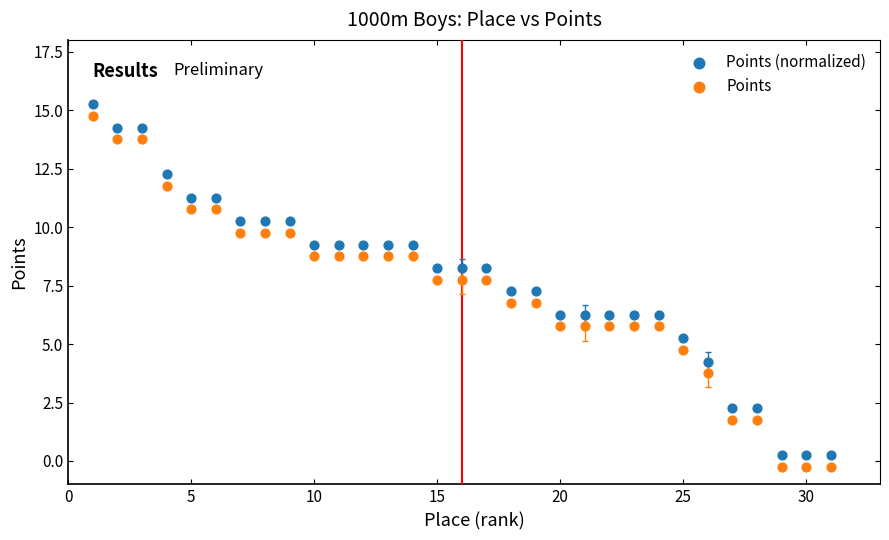

What are all the series names shown in the legend?

Points (normalized), Points